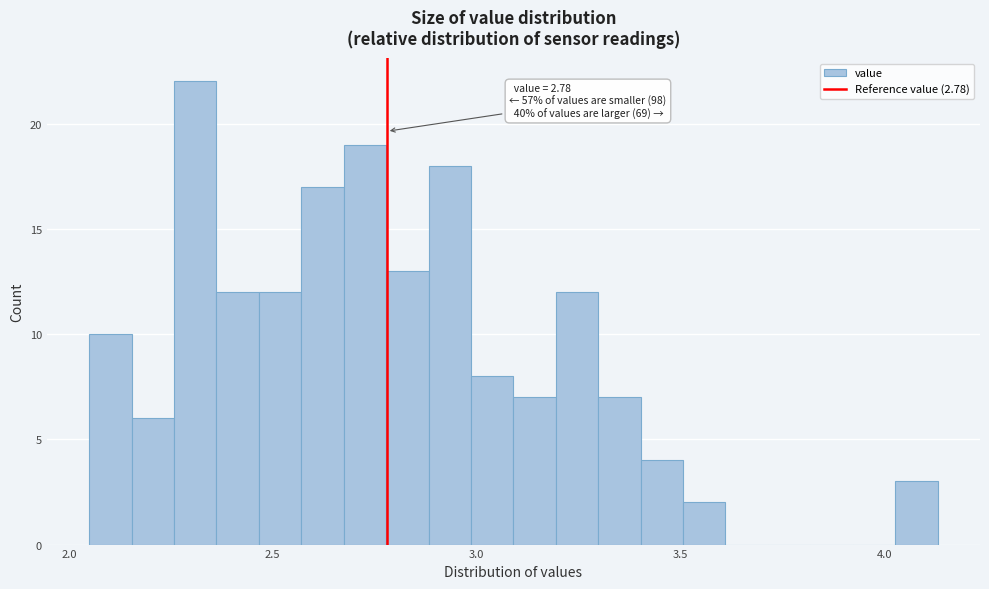

Read against the x-axis, roughly where is the centre of the tallest bar?

2.30